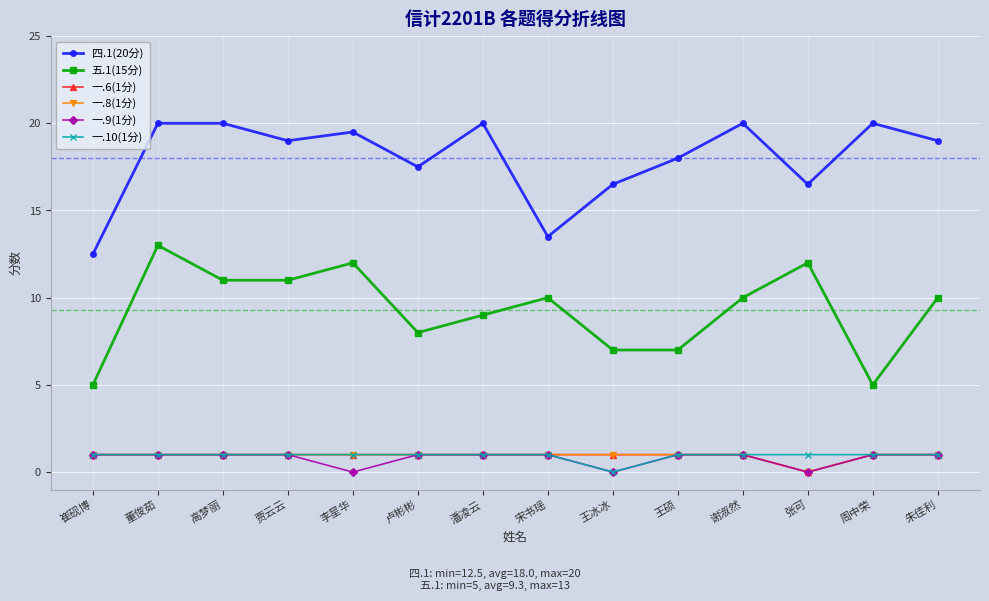

How many values in 一.10(1分) are above zero?

13